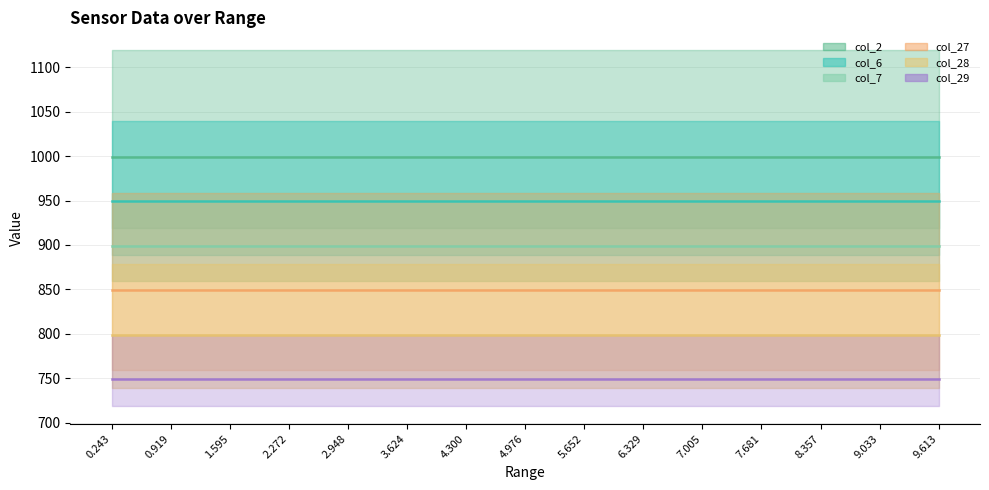

What is the maximum value for col_2 (center)?

999